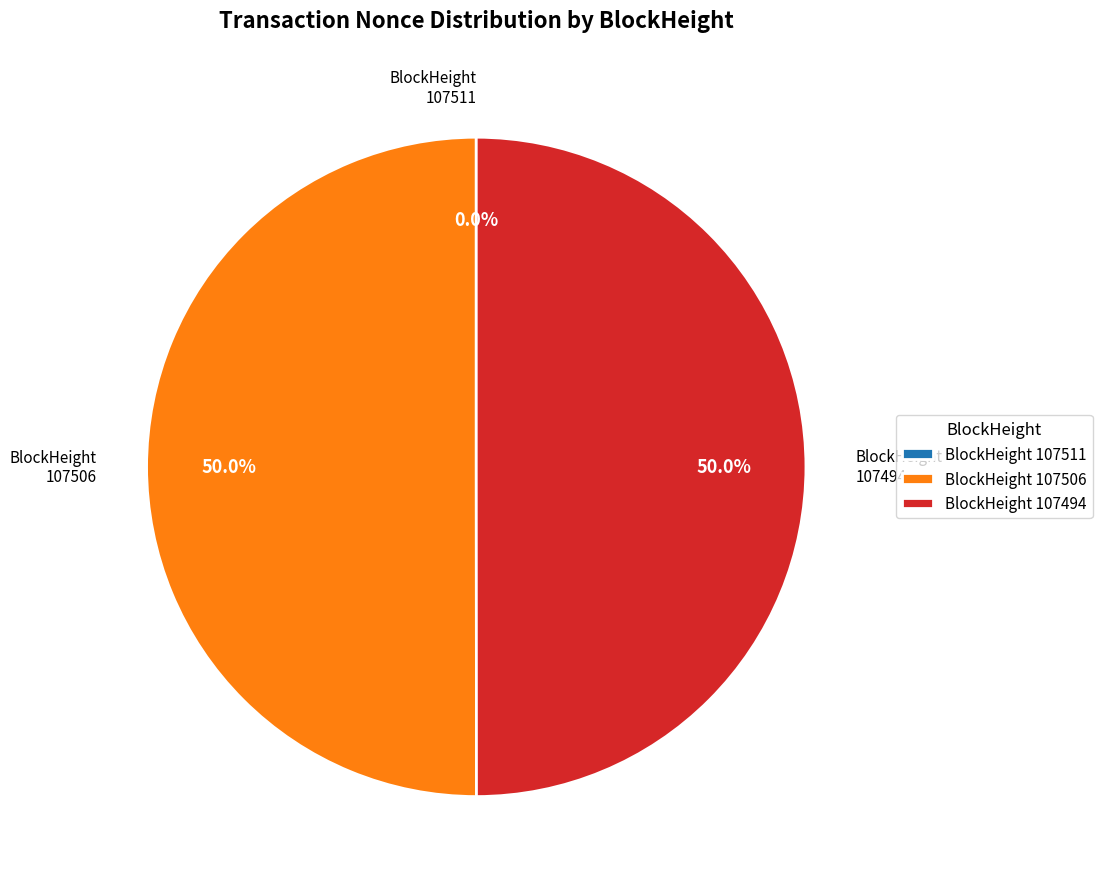

How much of the chart is everything except 107494?

50.0%